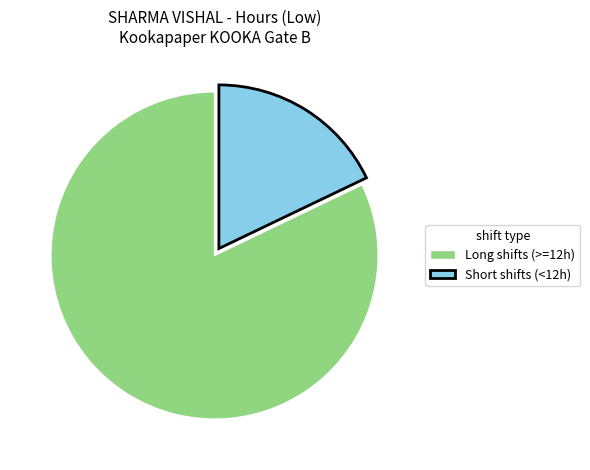

Count the number of slices in the pie.

2